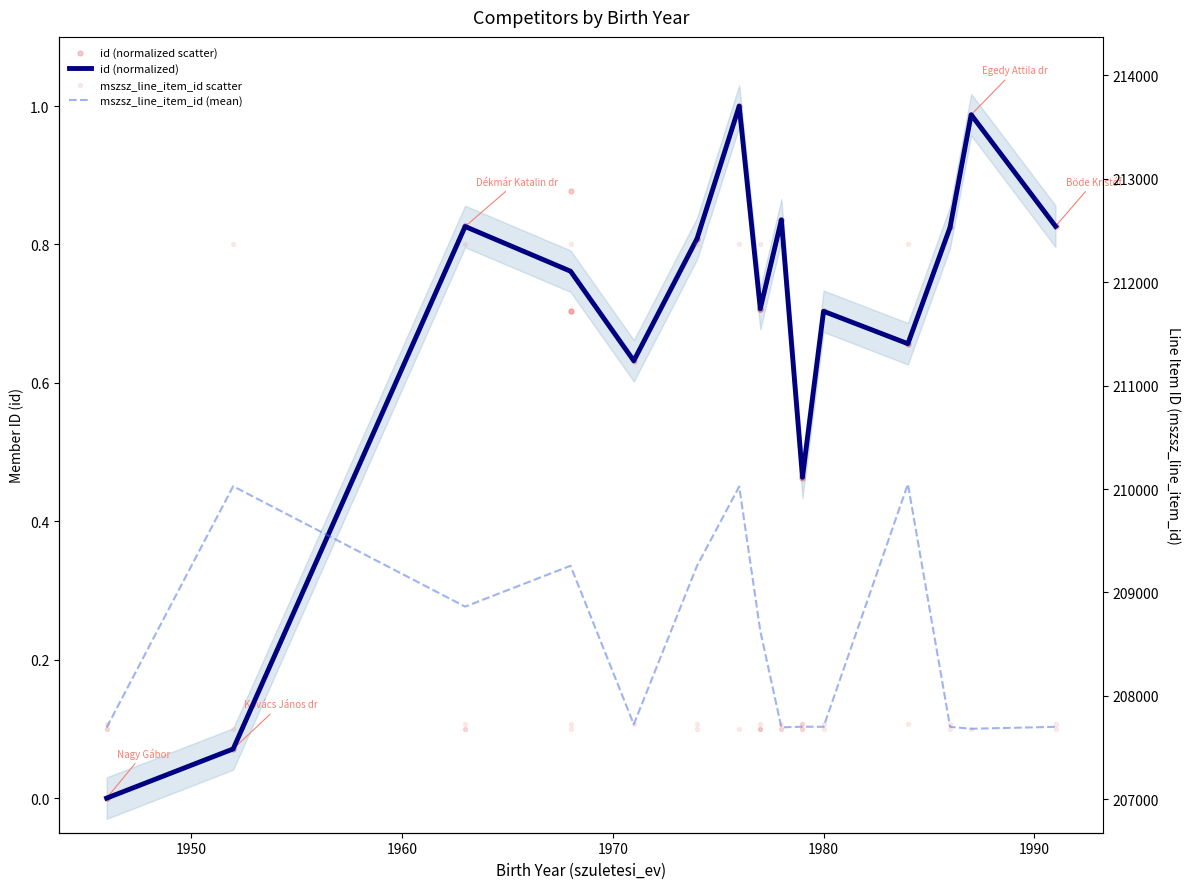

What are all the series names shown in the legend?

mszsz_line_item_id, id